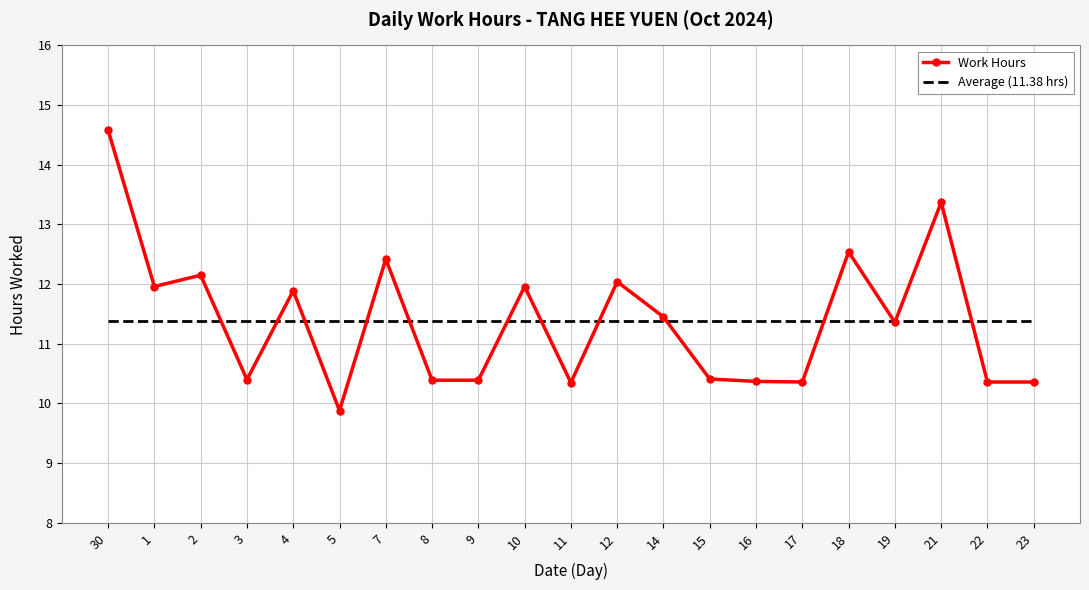

Count the number of data series in this chart.

2